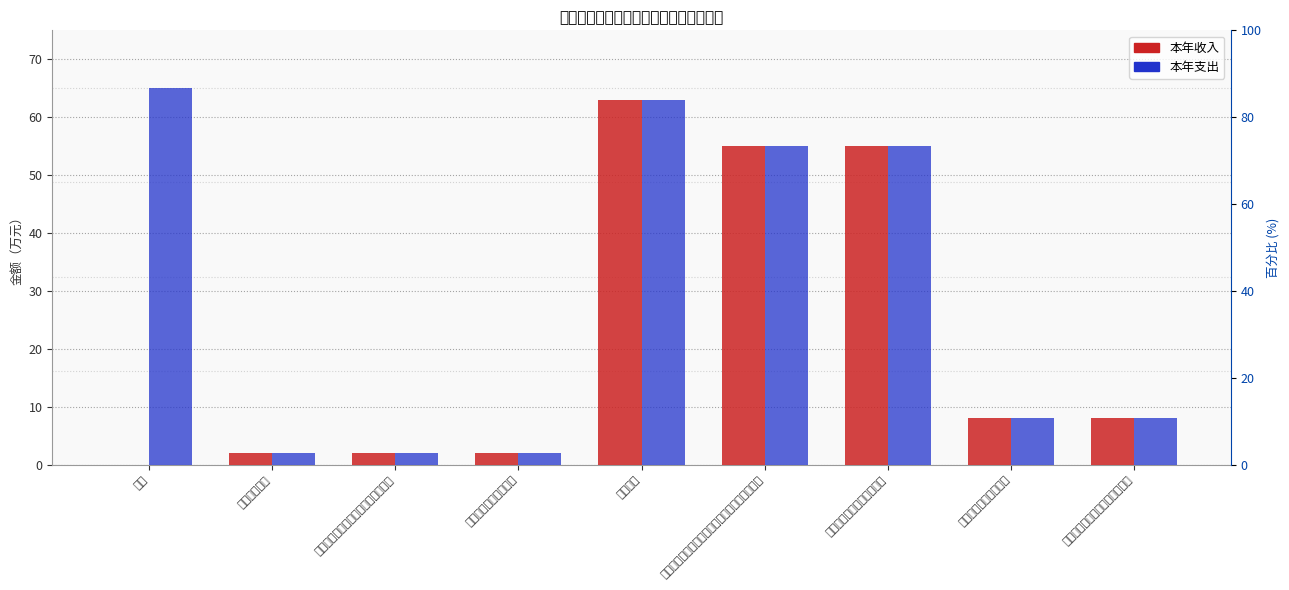

Which series has the largest total across all categories?

本年支出